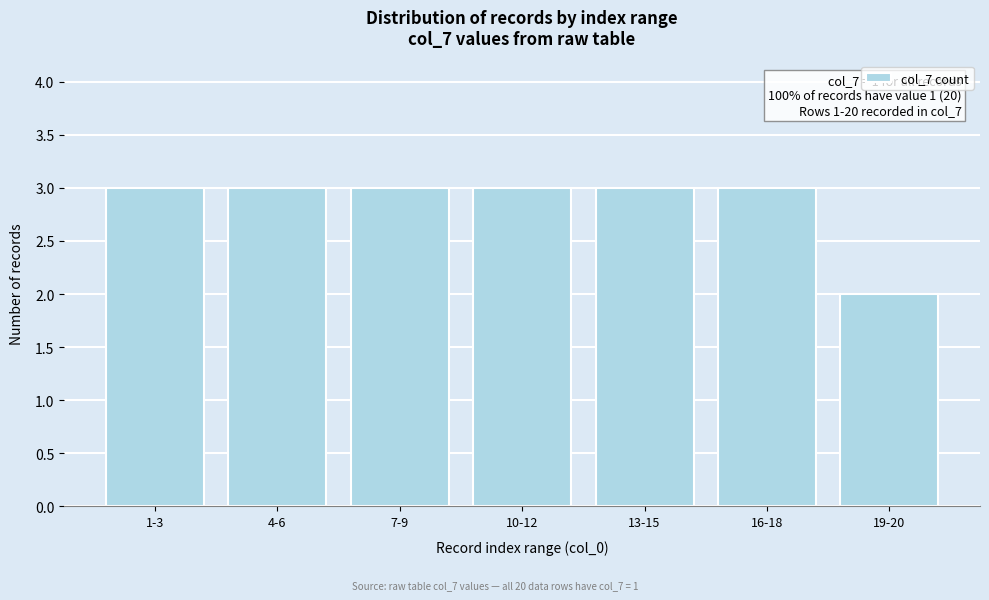

Reading left to right, extract all data points from this chart.

1-3=3	4-6=3	7-9=3	10-12=3	13-15=3	16-18=3	19-20=2